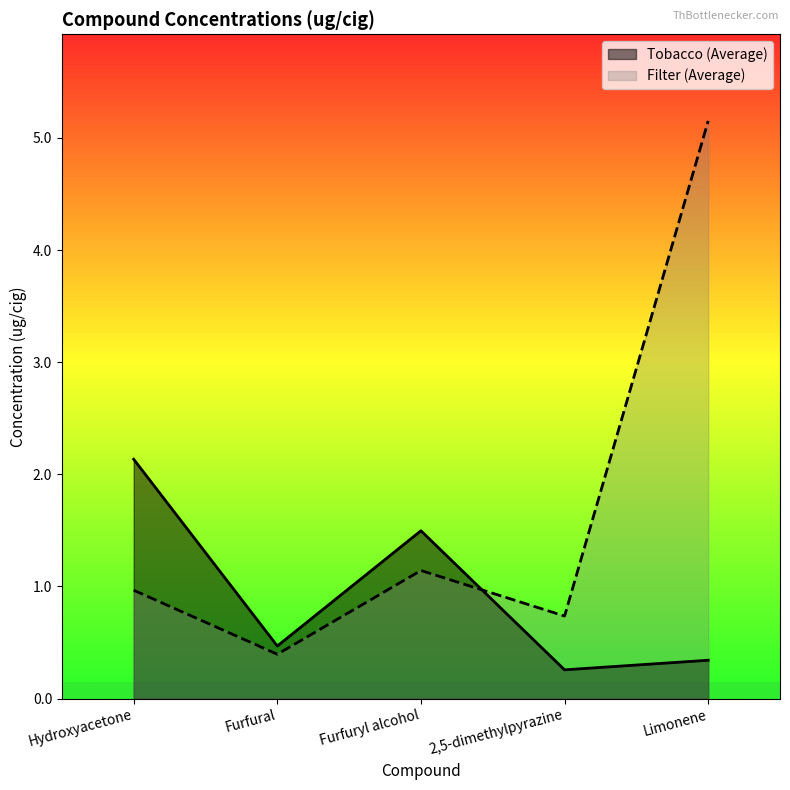

What is the label of the 2nd point from the left?

Furfural